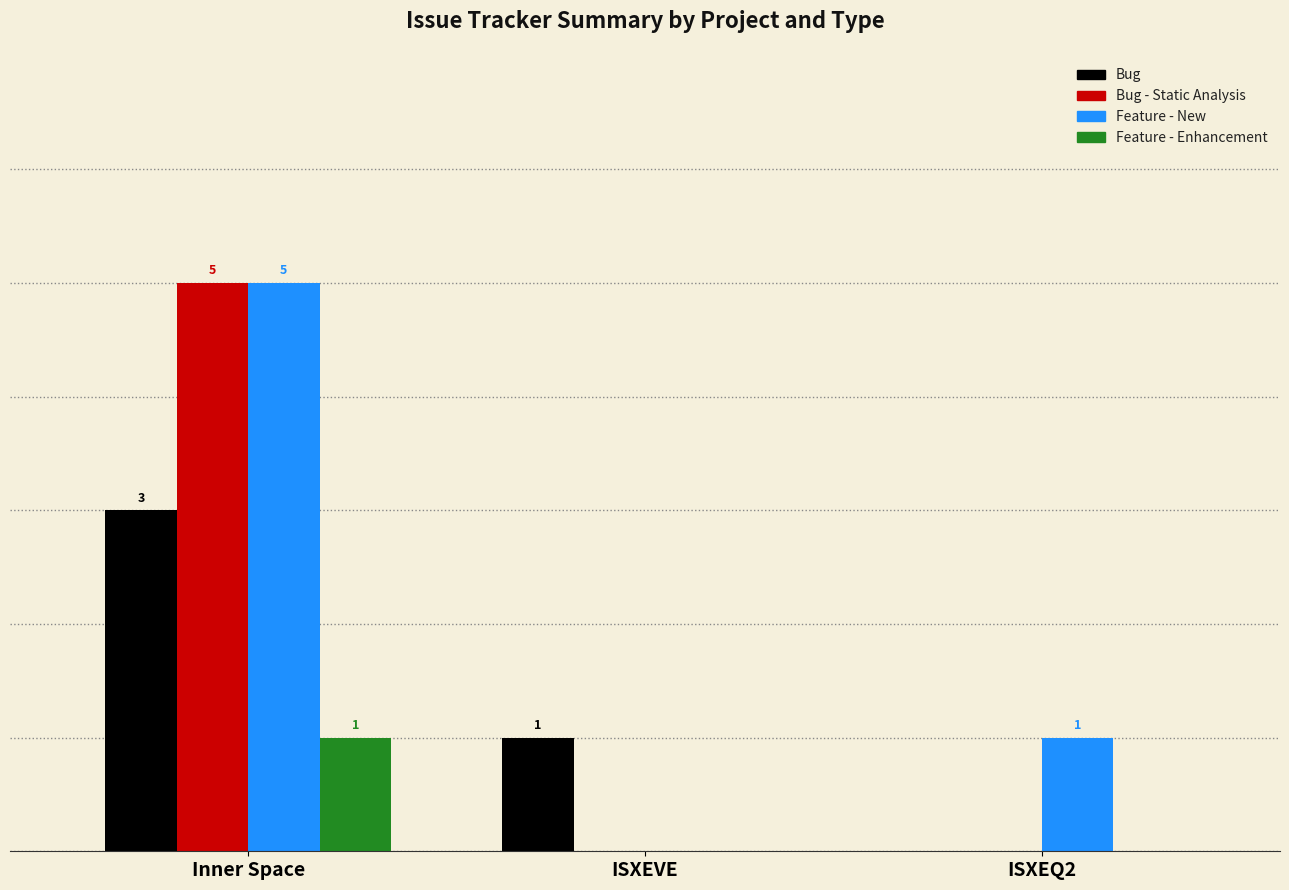

At which label does Feature - New first exceed 1?

Inner Space